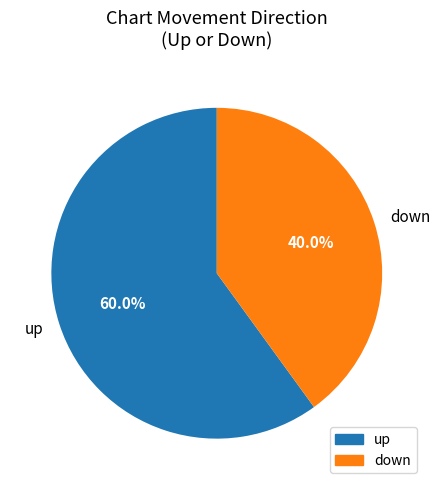

Does any single category account for the majority?

Yes